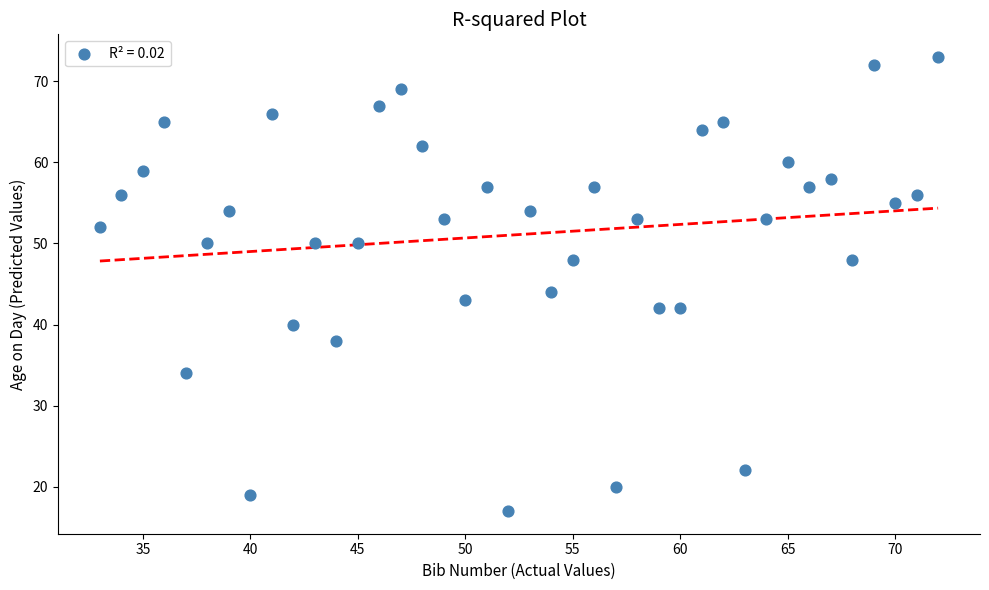

What is the range of Y values (max minus min)?

56